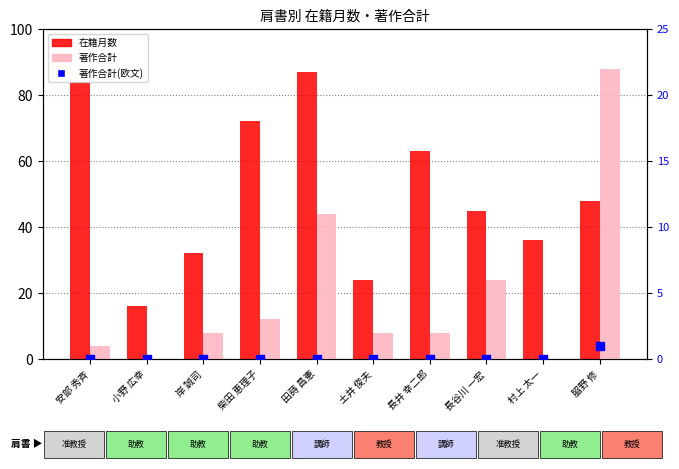

What are all the series names shown in the legend?

在籍月数, 著作合計, 著作合計(欧文)